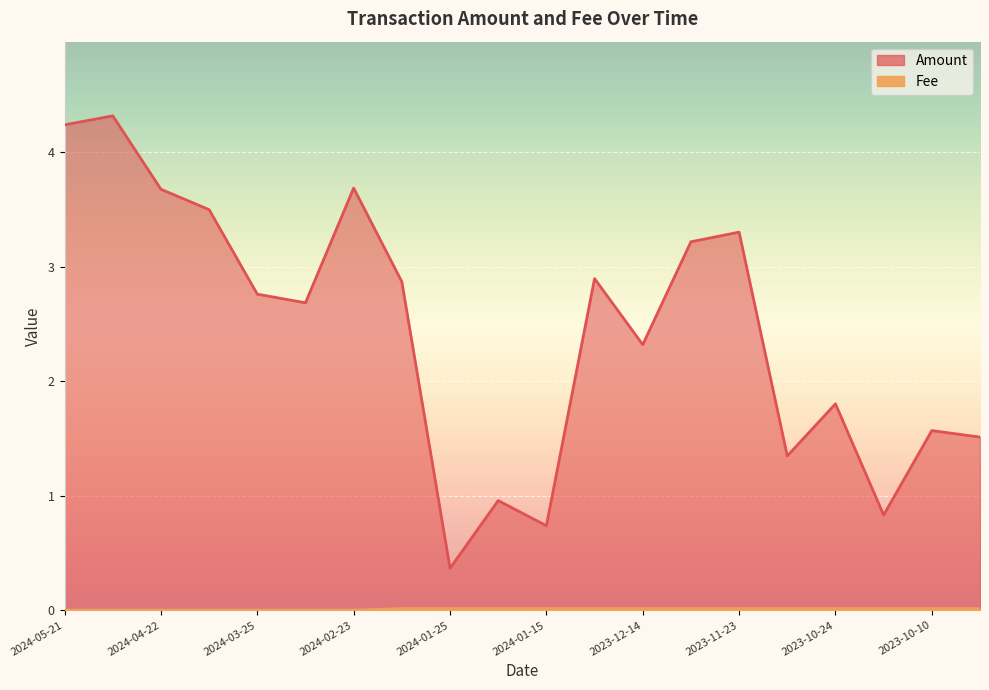

What is the highest value of the Amount series?

4.3